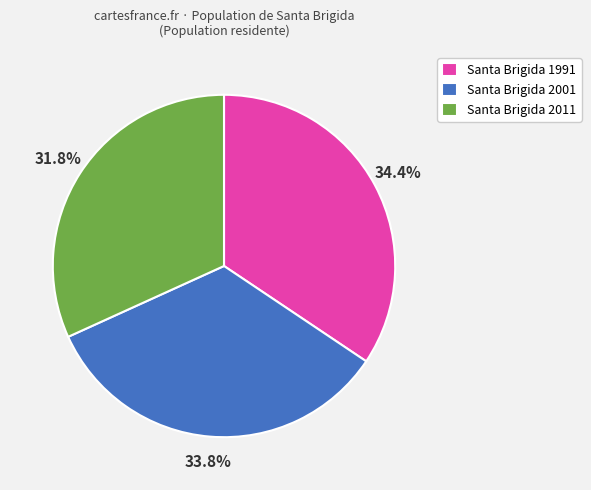

How many segments does this pie chart have?

3